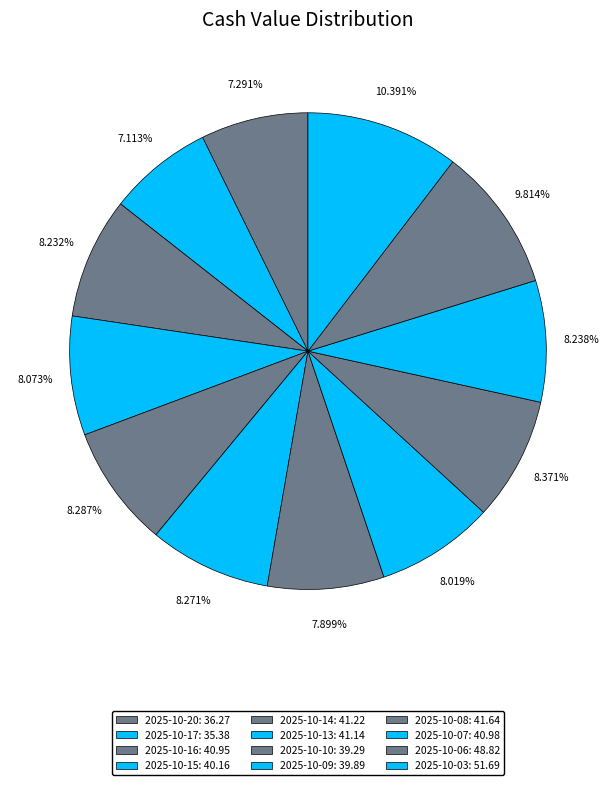

True or false: 2025-10-06 accounts for 1% of the total.

False